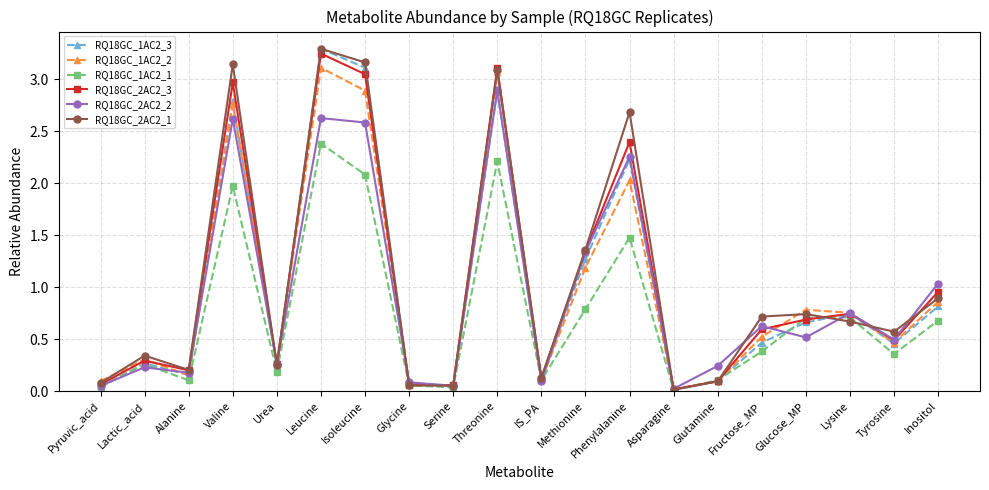

After their last crossing, which series has the higher values: RQ18GC_2AC2_2 or RQ18GC_2AC2_3?

RQ18GC_2AC2_2